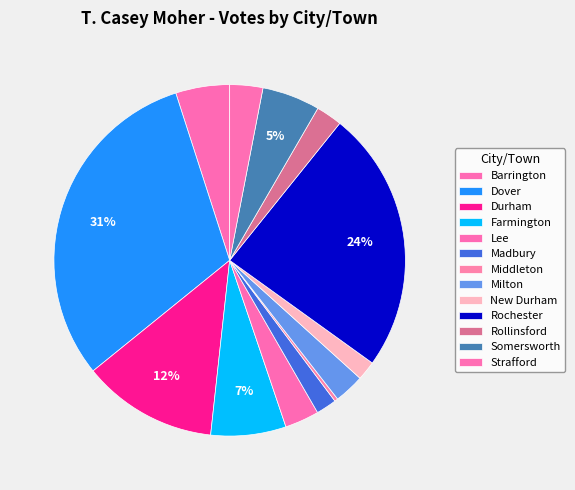

How many slices are in this pie chart?

13